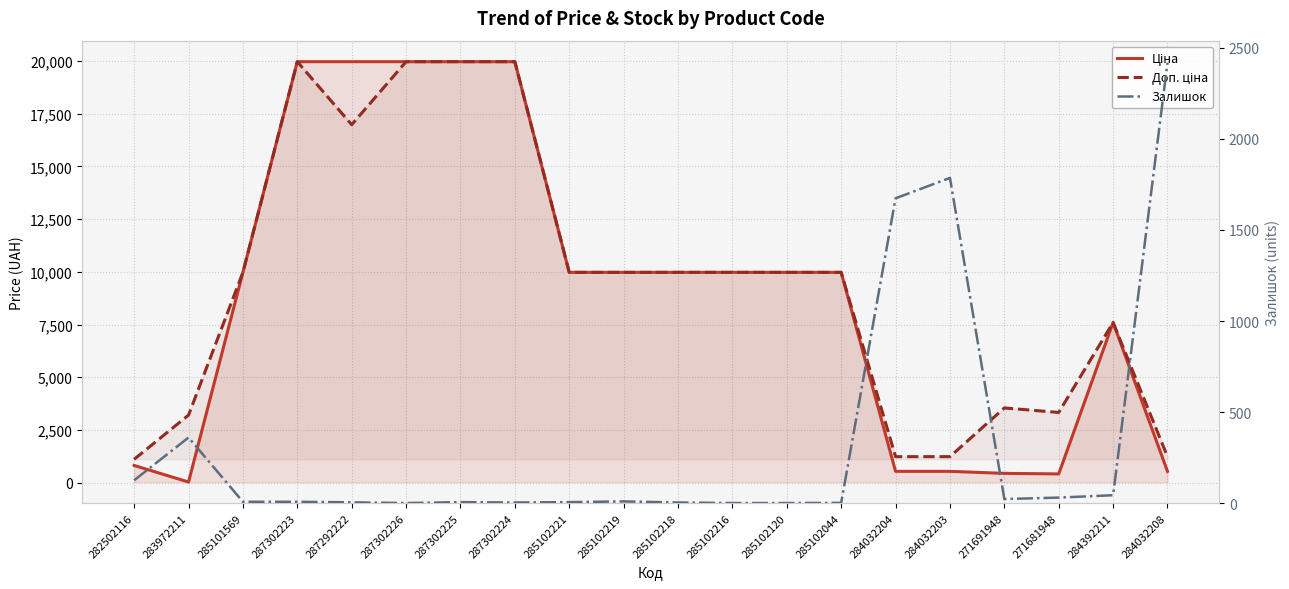

Reading right to left, extract all data points from this chart.

Ціна: 539.0	7596.5	416.6	443.1	539.0	539.0	9975.0	9975.0	9975.0	9975.0	9975.0	9975.0	19964.2	19964.2	19964.2	19964.2	19964.2	9975.0	32.0	818.5
Доп. ціна: 1235.4	7596.5	3332.5	3545.0	1235.4	1235.4	9975.0	9975.0	9975.0	9975.0	9975.0	9975.0	19964.2	19964.2	19964.2	16976.3	19964.2	9975.0	3205.0	1109.2
Залишок: 2419.0	43.0	30.0	22.0	1786.0	1674.0	1.0	0.0	0.0	3.0	9.0	5.0	3.0	5.0	0.0	4.0	7.0	7.0	360.0	125.0